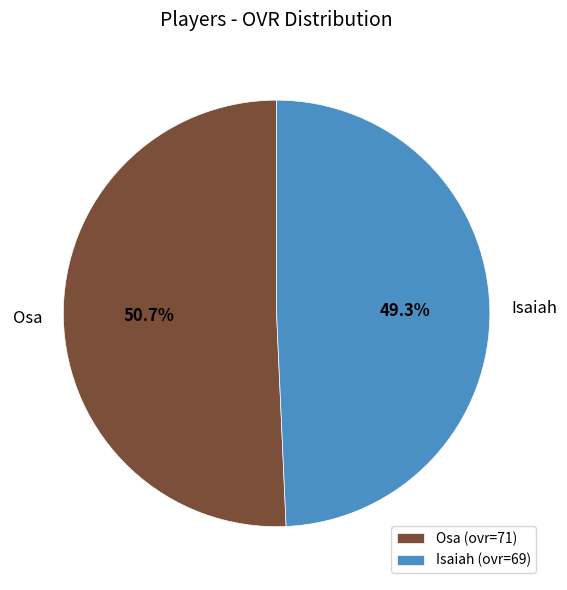

What is the largest slice in the pie chart?

Osa